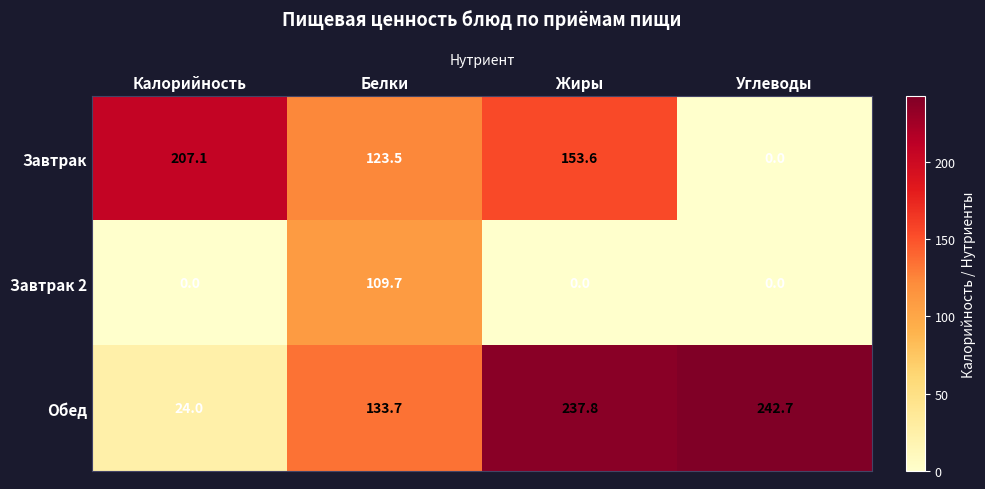

Count the number of data series in this chart.

3